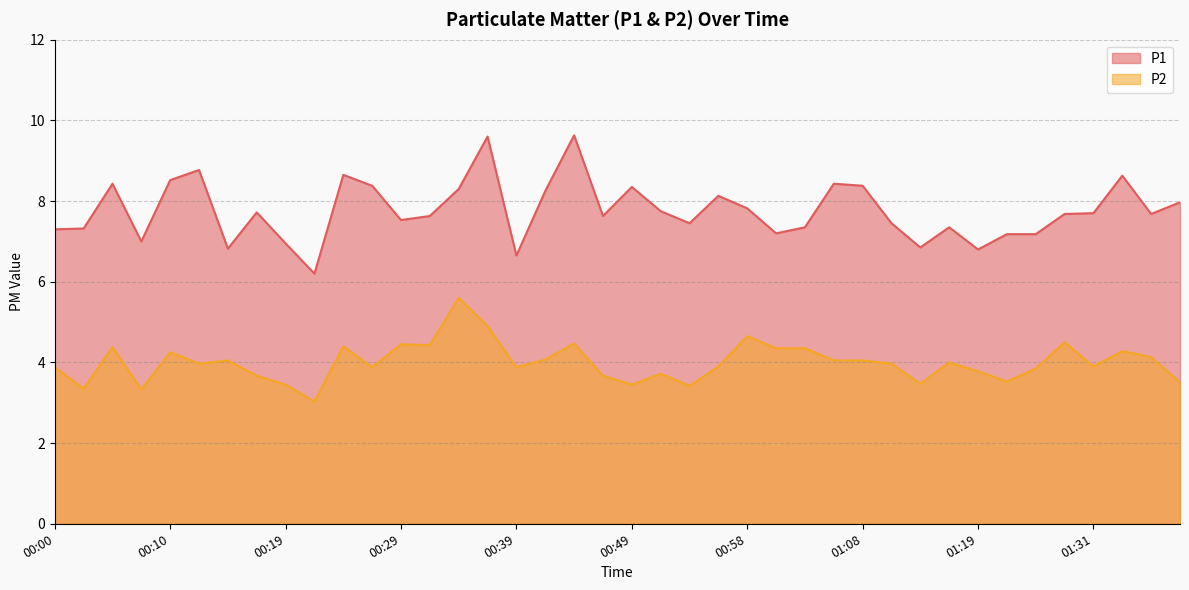

Rank the categories by P1 value from highest to lowest.

00:44, 00:36, 00:12, 00:24, 01:34, 00:10, 00:05, 01:06, 00:27, 01:08, 00:49, 00:34, 00:41, 00:56, 01:39, 00:58, 00:51, 00:17, 01:31, 01:29, 01:36, 00:32, 00:46, 00:29, 00:53, 01:11, 01:03, 01:16, 00:03, 00:00, 01:01, 01:21, 01:26, 00:07, 00:19, 01:13, 00:15, 01:19, 00:39, 00:22